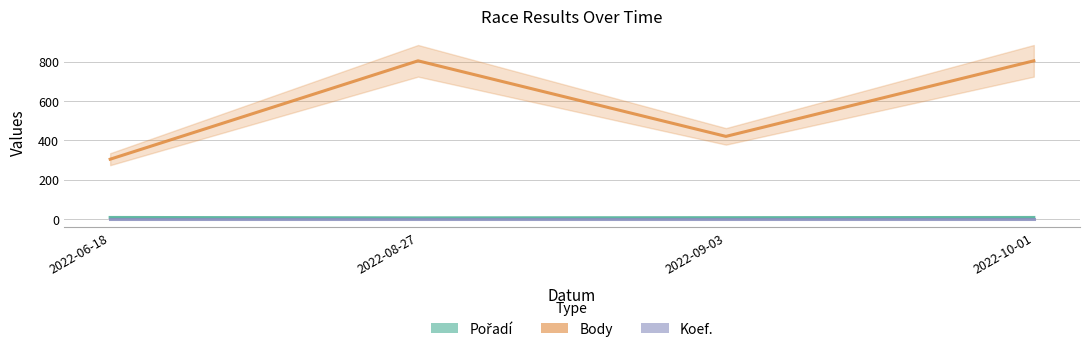

At which category is the sum across all series the highest?

2022-10-01